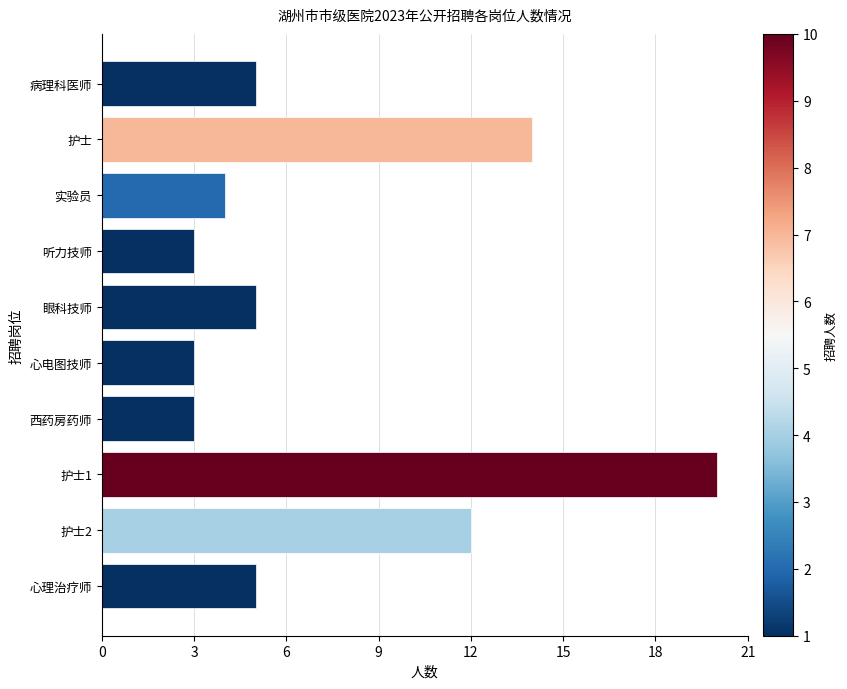

True or false: the data shows 7 at 心理治疗师.

False